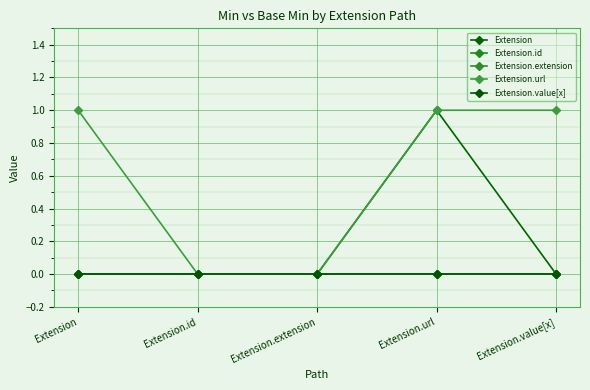

Does the chart have visible grid lines?

Yes